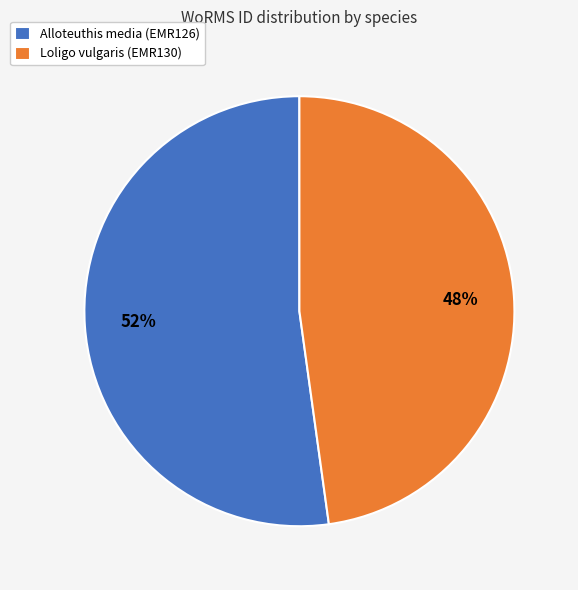

Between Loligo vulgaris (EMR130) and Alloteuthis media (EMR126), which is larger?

Alloteuthis media (EMR126)